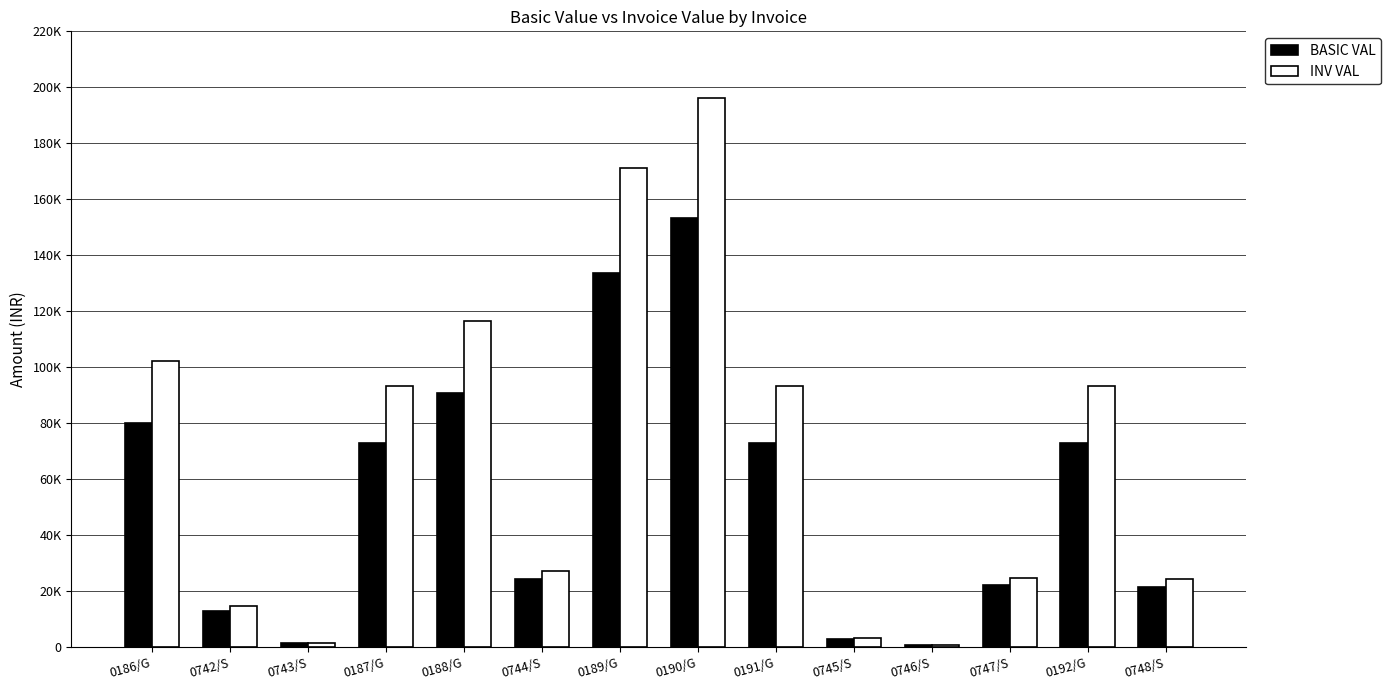

Which has a higher value, 0192/G or 0747/S?

0192/G